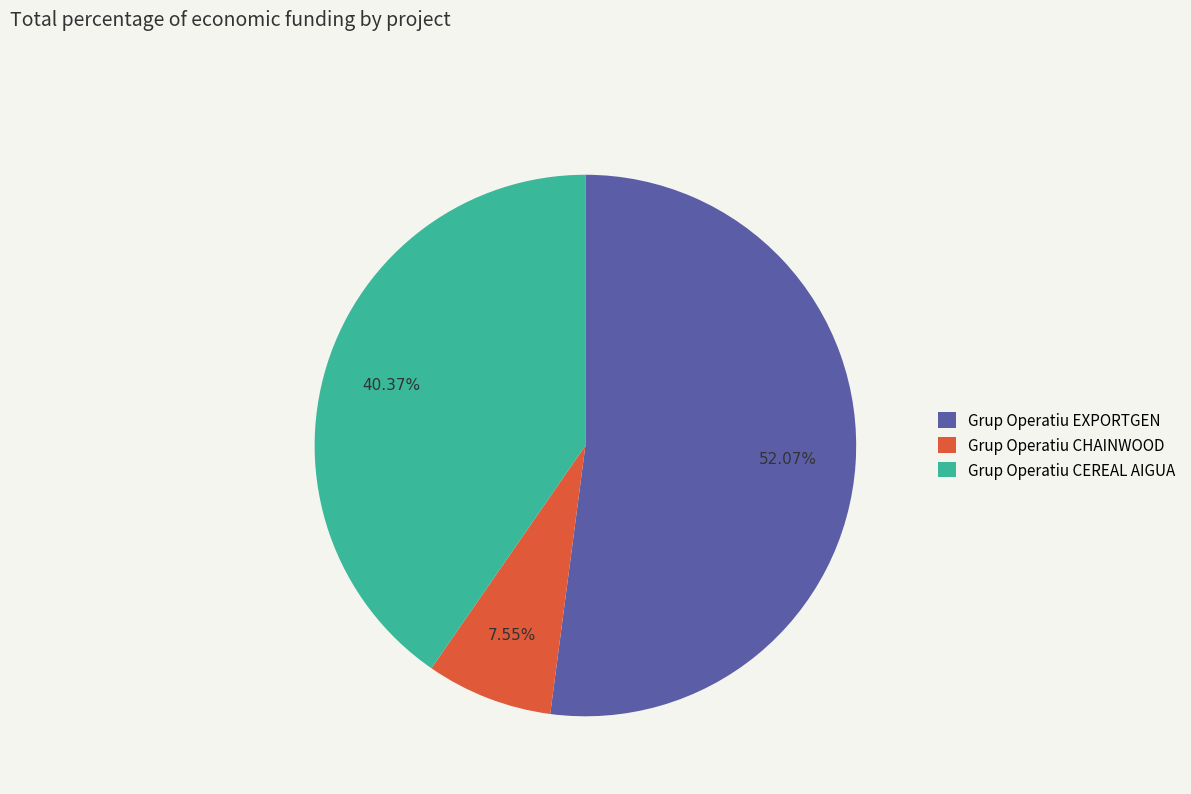

Which category has the biggest portion of the pie?

Grup Operatiu EXPORTGEN